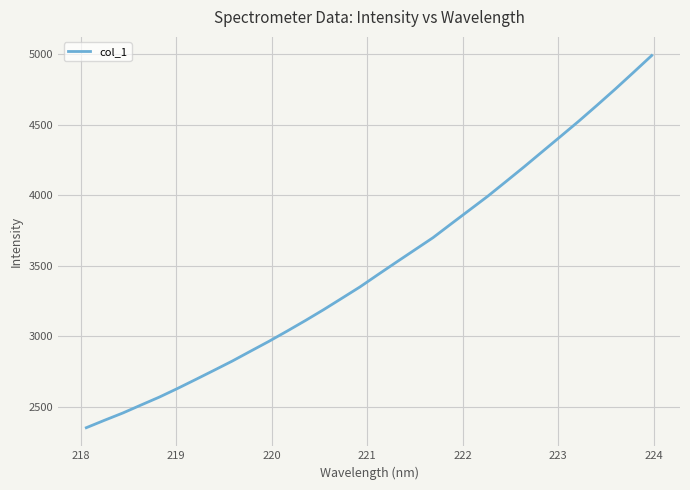

What is the difference between the maximum and minimum values?

2637.5